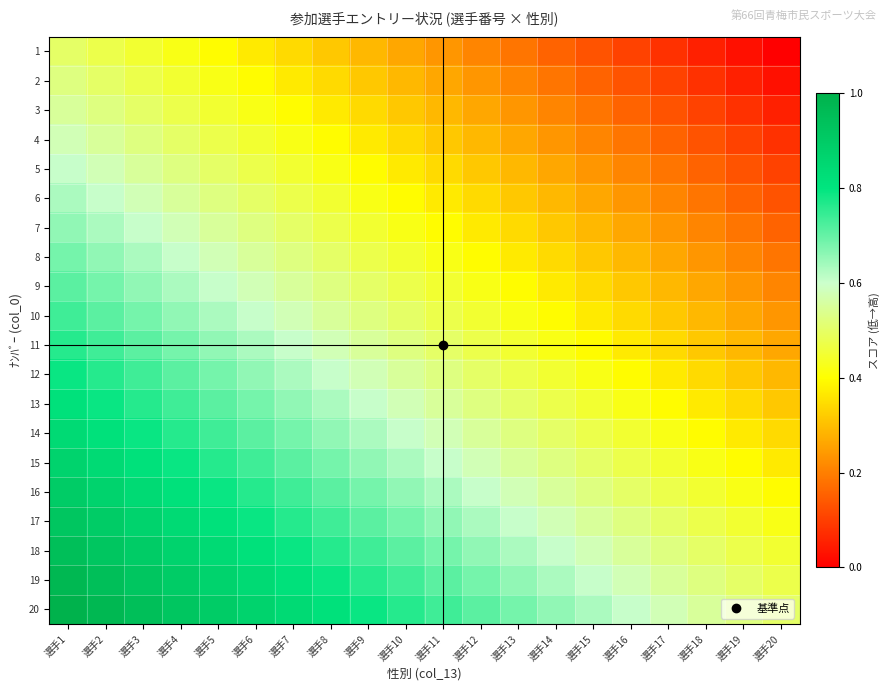

What is the difference between the highest and lowest values at 選手5?

0.5